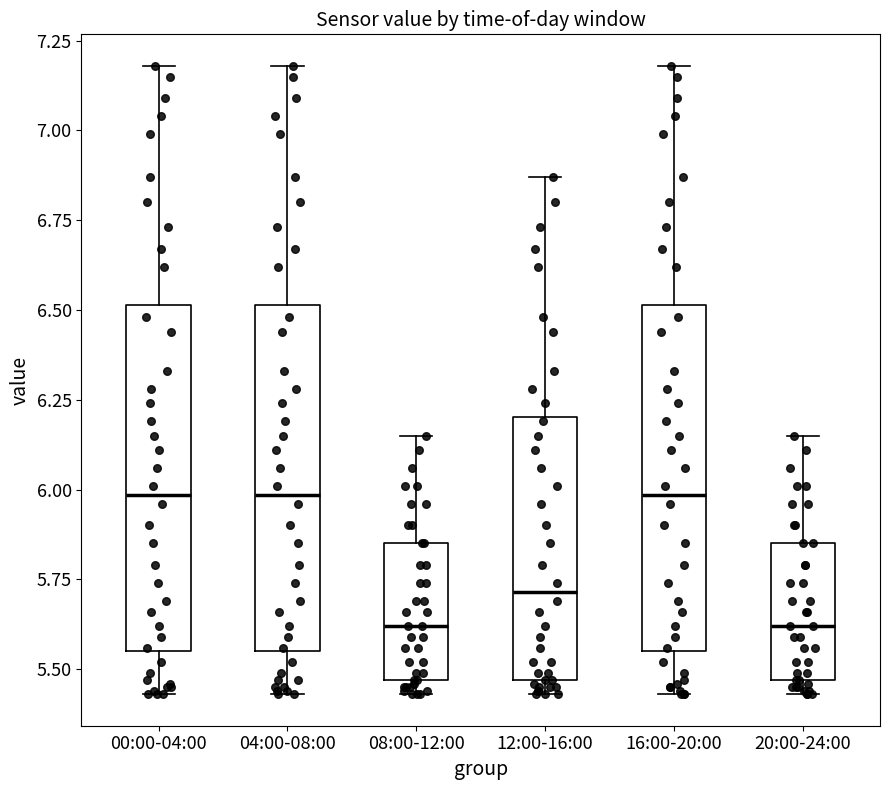

Reading left to right, read every box against the y-axis: the position of its median line, the range the box covers, and the ends of its whiskers. The values are not printed on the chart, so give them approximately, as read against the axis.

00:00-04:00: median 6.00, box 5.55 to 6.50, whiskers 5.45 to 7.20
04:00-08:00: median 6.00, box 5.55 to 6.50, whiskers 5.45 to 7.20
08:00-12:00: median 5.60, box 5.45 to 5.85, whiskers 5.45 (just below the box's lower edge) to 6.15
12:00-16:00: median 5.70, box 5.45 to 6.20, whiskers 5.45 (just below the box's lower edge) to 6.85
16:00-20:00: median 6.00, box 5.55 to 6.50, whiskers 5.45 to 7.20
20:00-24:00: median 5.60, box 5.45 to 5.85, whiskers 5.45 (just below the box's lower edge) to 6.15